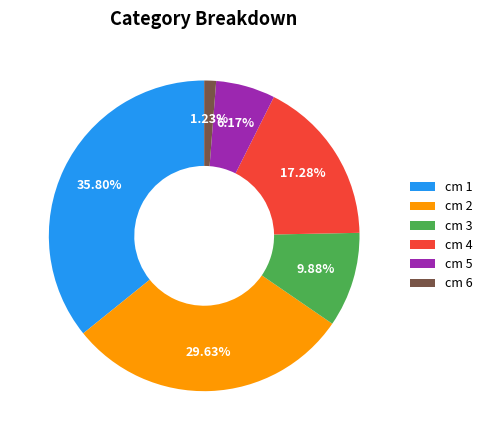

Is there any slice that represents more than half of the pie?

No